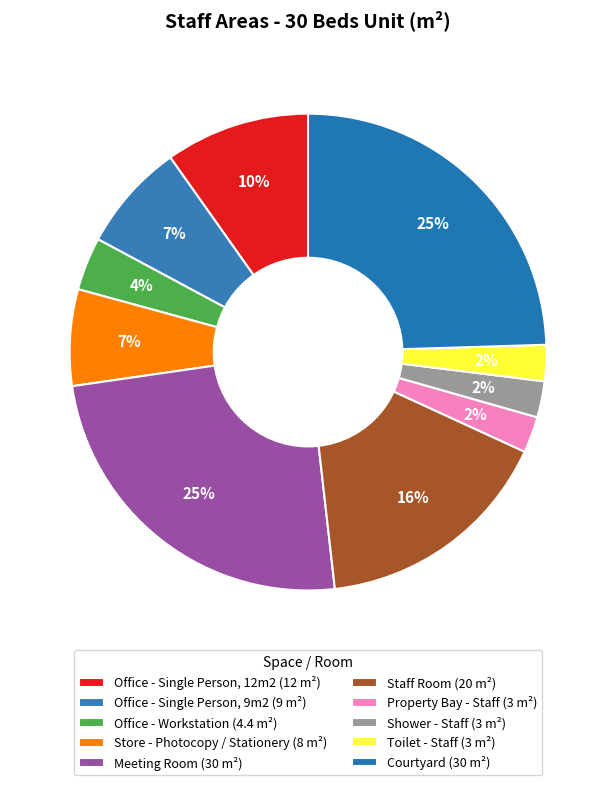

Which slice is the smallest?

Property Bay - Staff